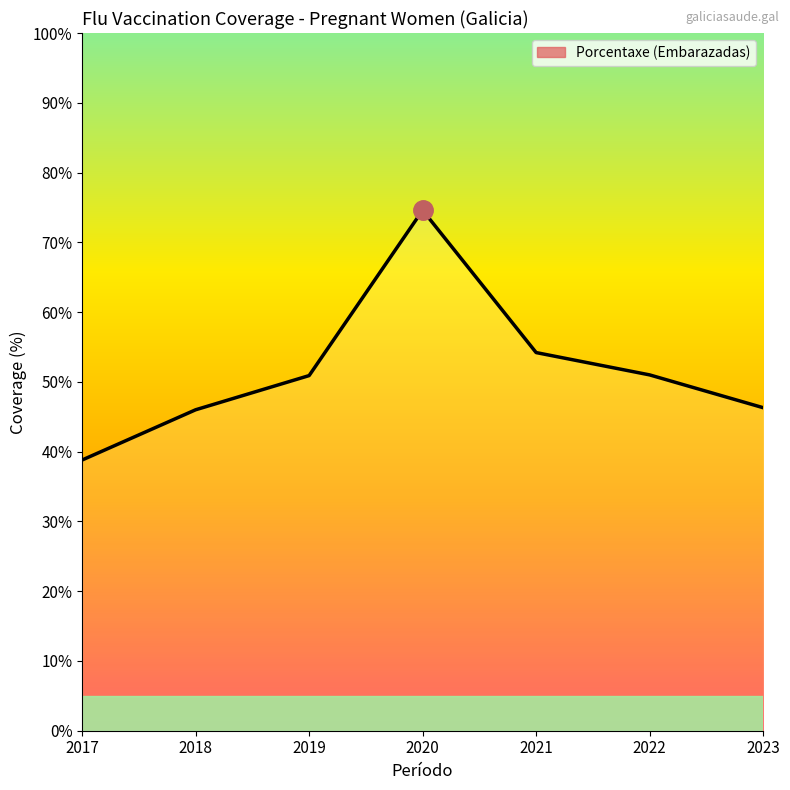

How many lines are shown in the chart?

1